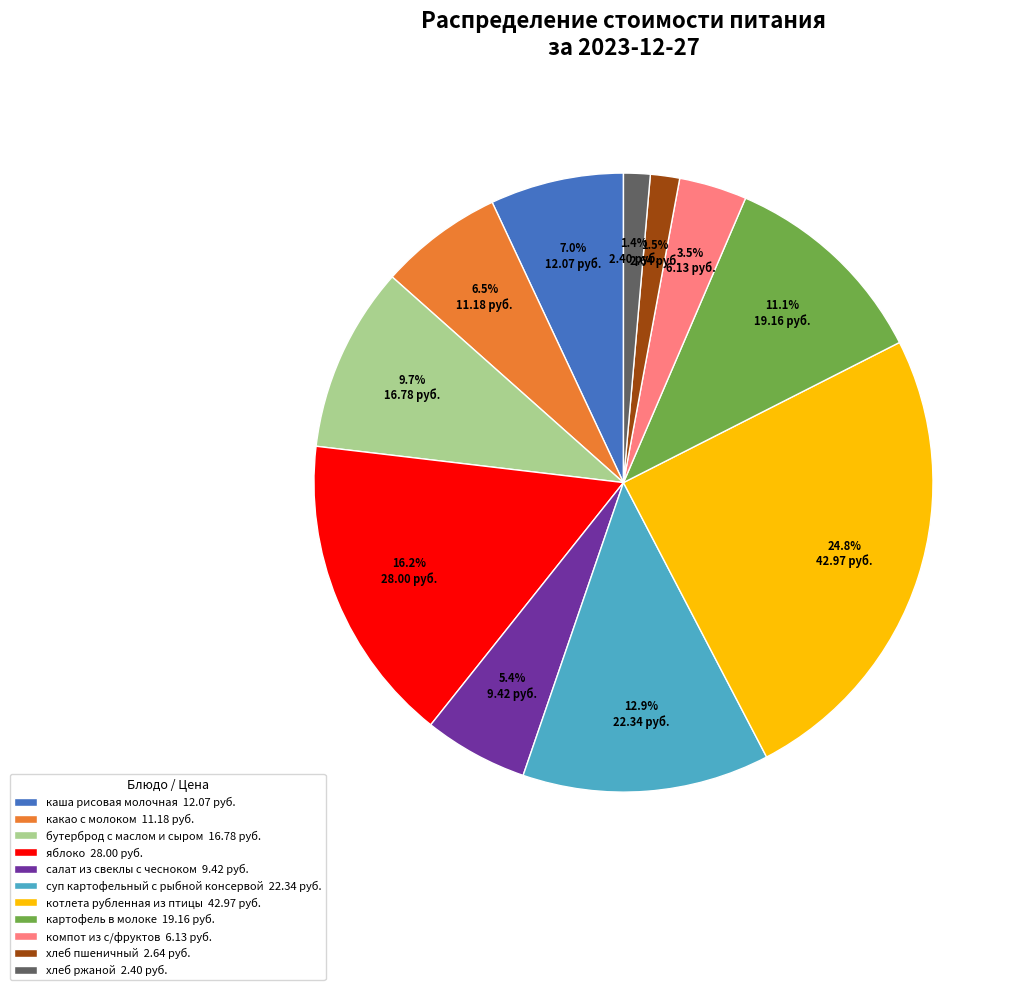

What percentage is NOT represented by компот из с/фруктов?

96.5%